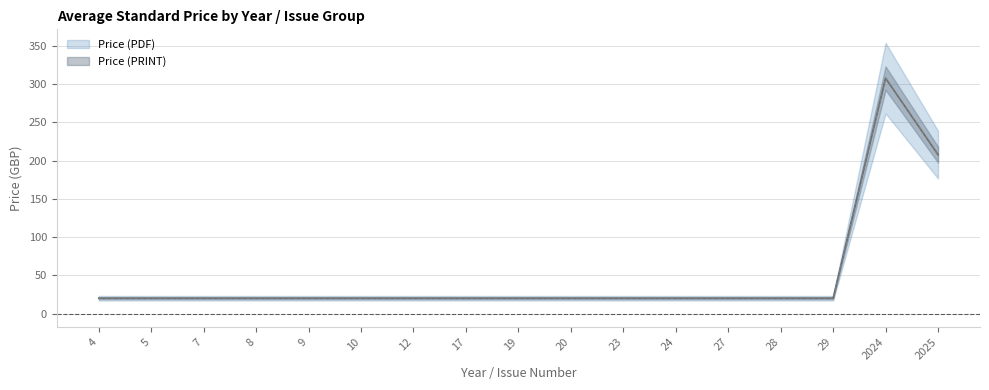

True or false: Price (PRINT) has a value of 20.0 at 20.

True